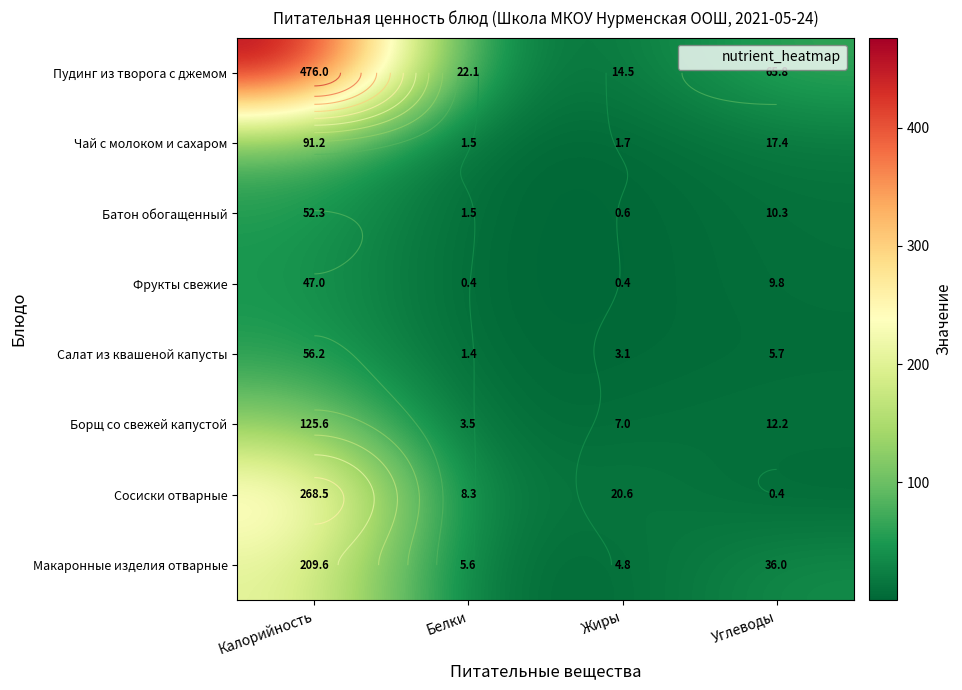

What is the sum of all Макаронные изделия отварные values?

256.0